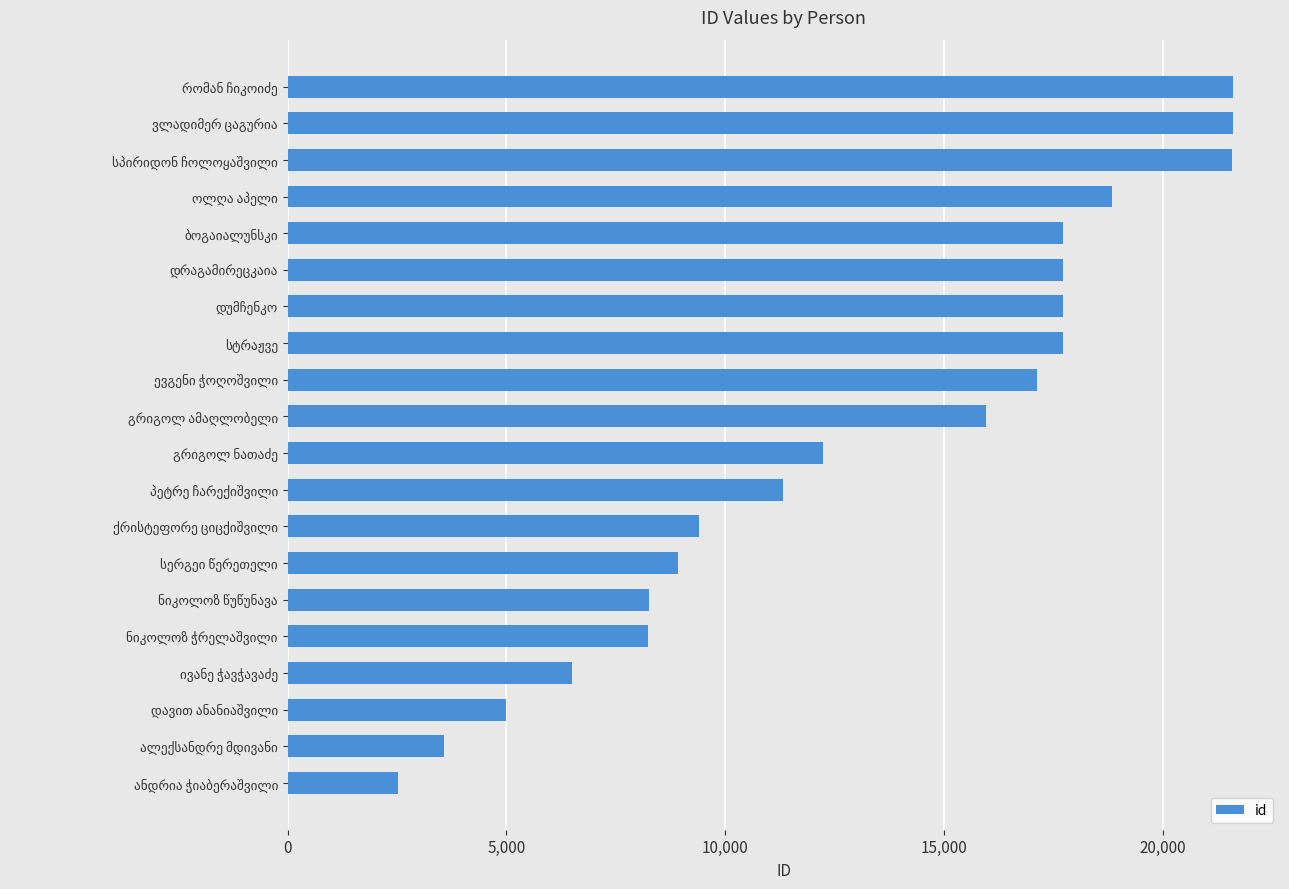

How many distinct data groups are displayed?

1